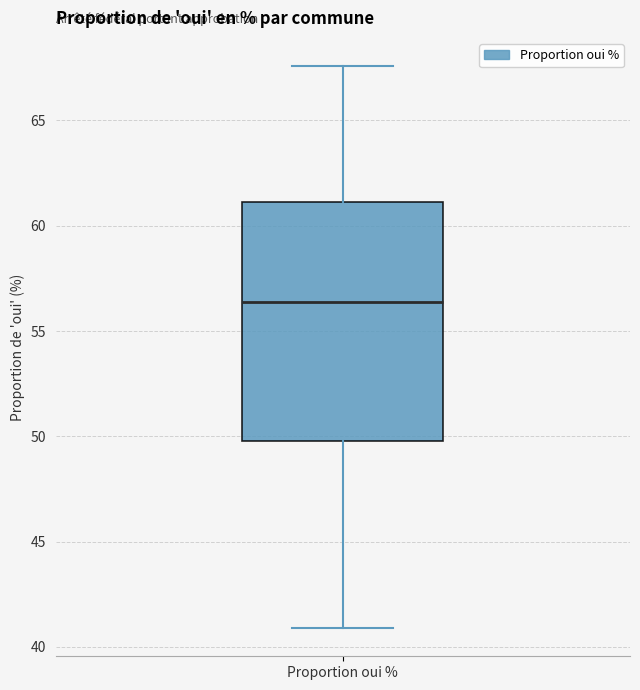

Transcribe this box plot: give where the median line is, the range the box spans, and where the two whiskers end, as read against the y-axis. The values are not printed on the chart, so give them approximately, as read against the axis.

median 56.5, box 50.0 to 61.0, whiskers 41.0 to 67.5